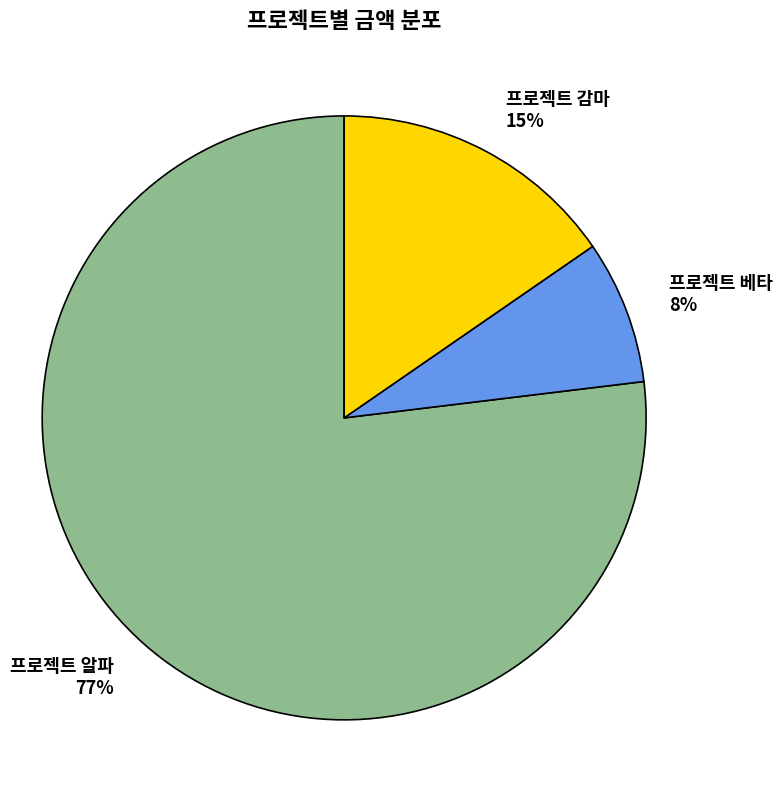

Rank the categories by value from highest to lowest.

프로젝트 알파, 프로젝트 감마, 프로젝트 베타